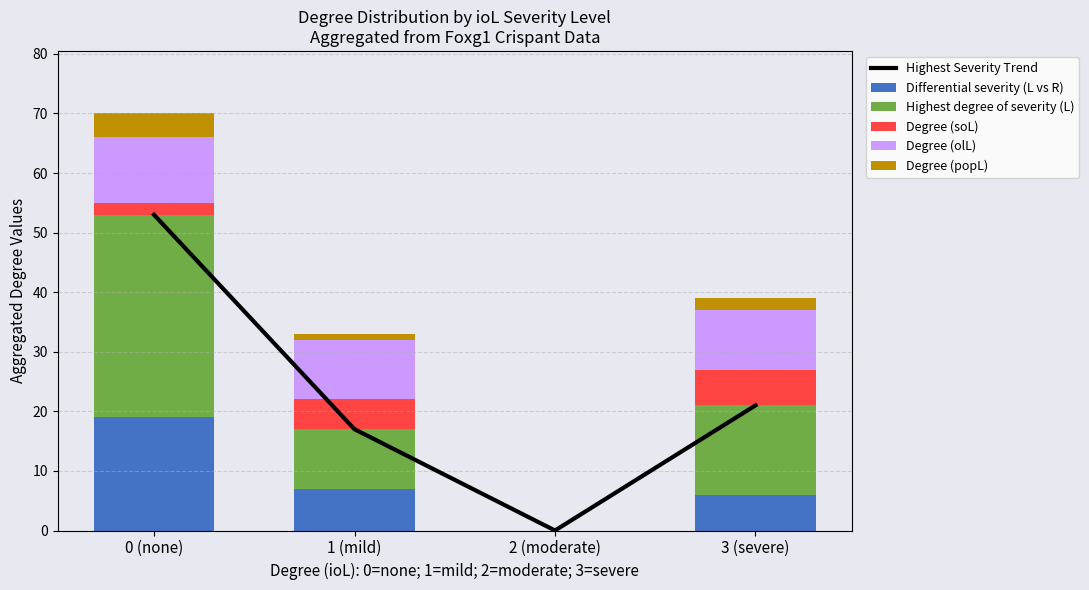

Which series has the widest spread of values?

Highest Severity Trend